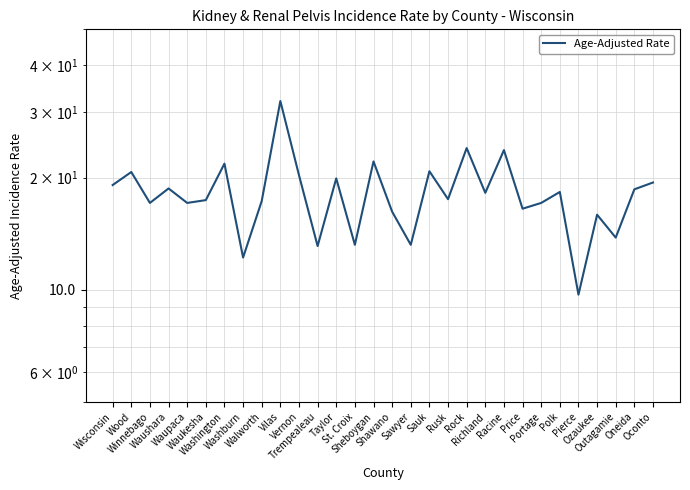

What is the change in value from Waushara to Rusk?

-1.2